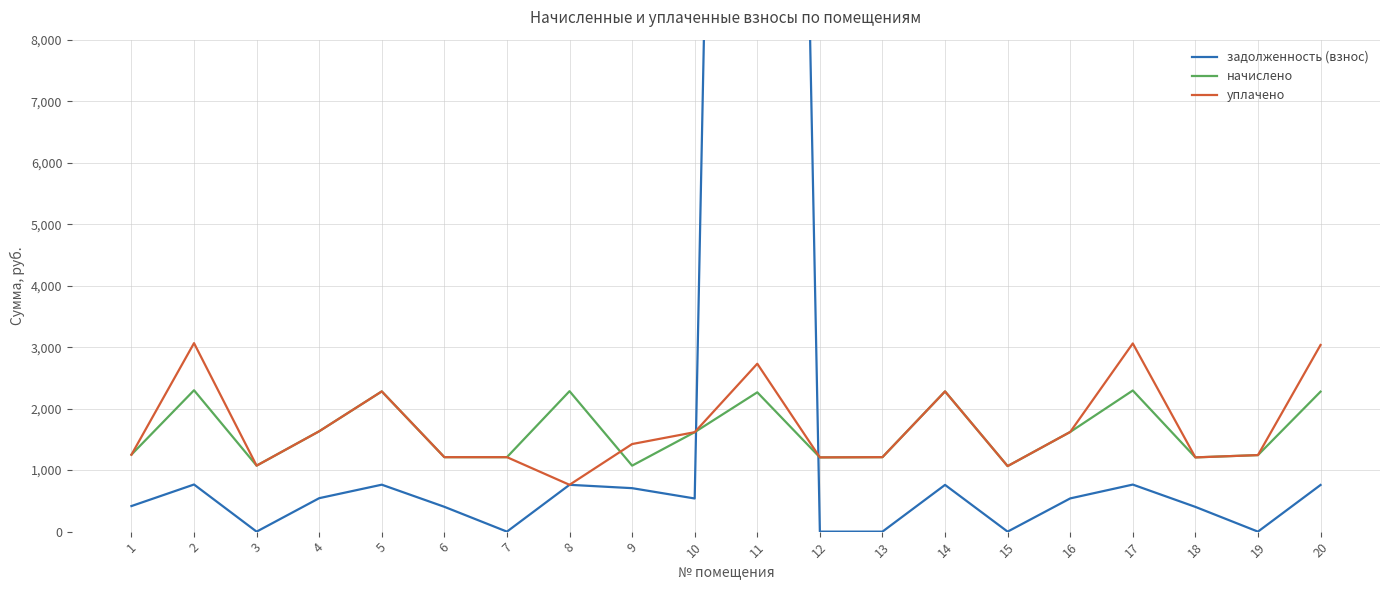

What is the maximum value for уплачено?

3065.2